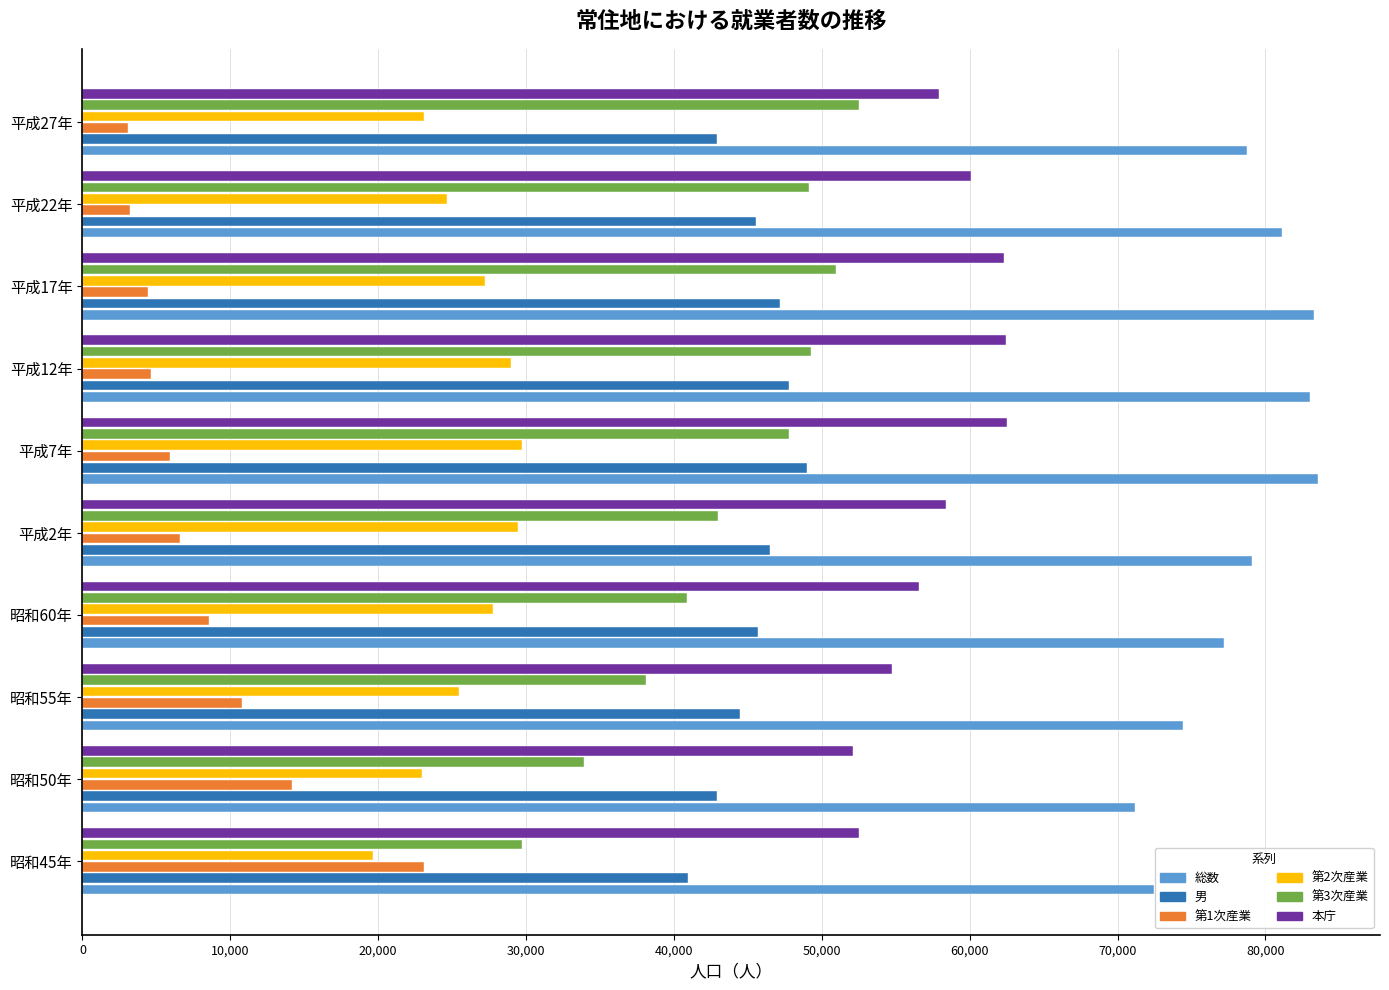

The value of 本庁 at 平成7年 is 62553. True or false?

True